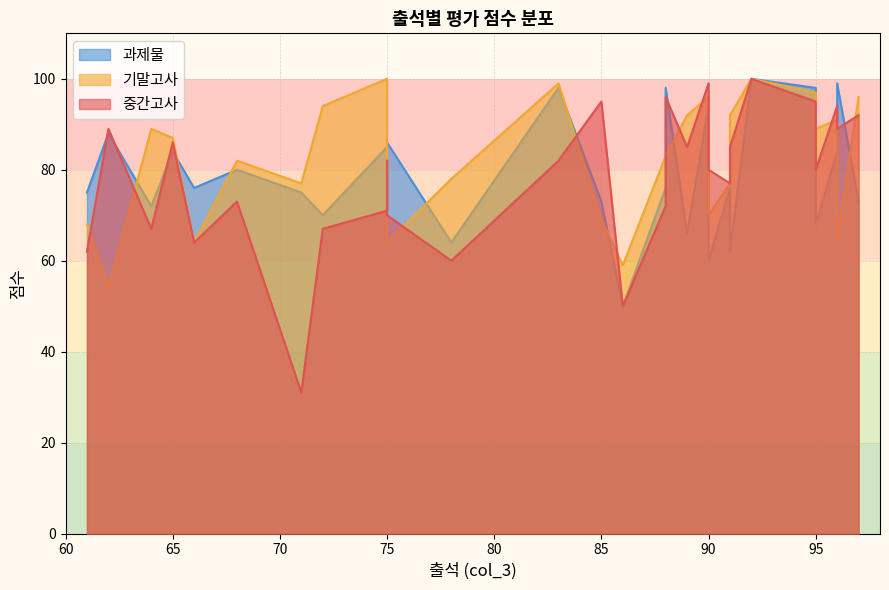

Is it true that 기말고사 equals 92 at 89?

True